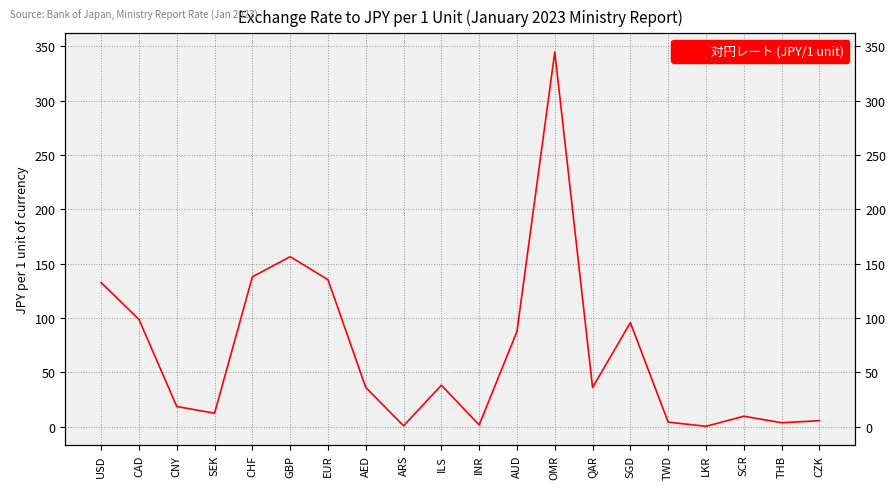

Which has a higher value, SCR or ILS?

ILS